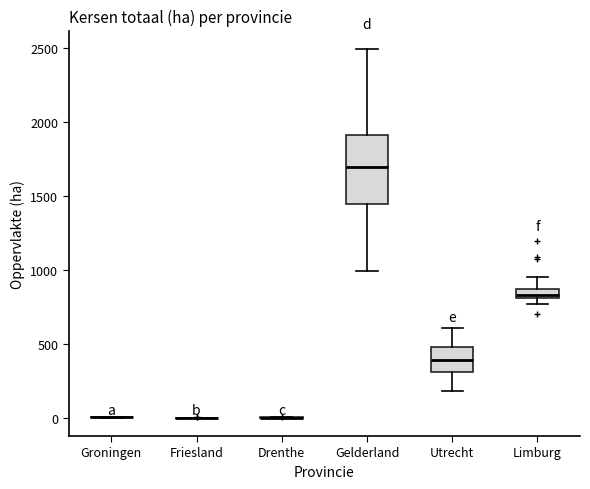

Comparing the boxes themselves (not the whiskers), which one is the tallest?

Gelderland